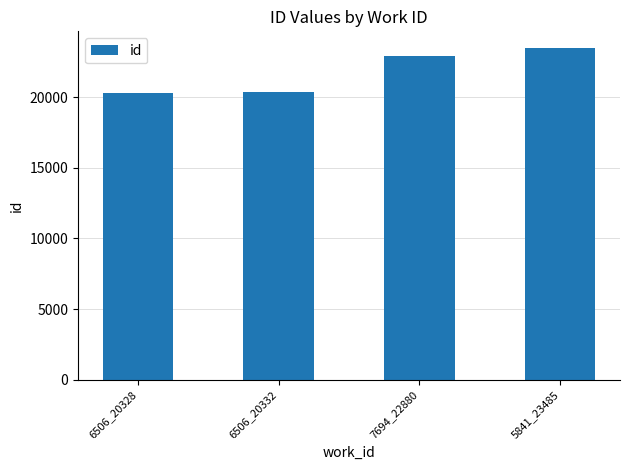

Which label corresponds to the largest value in the chart?

5841_23485